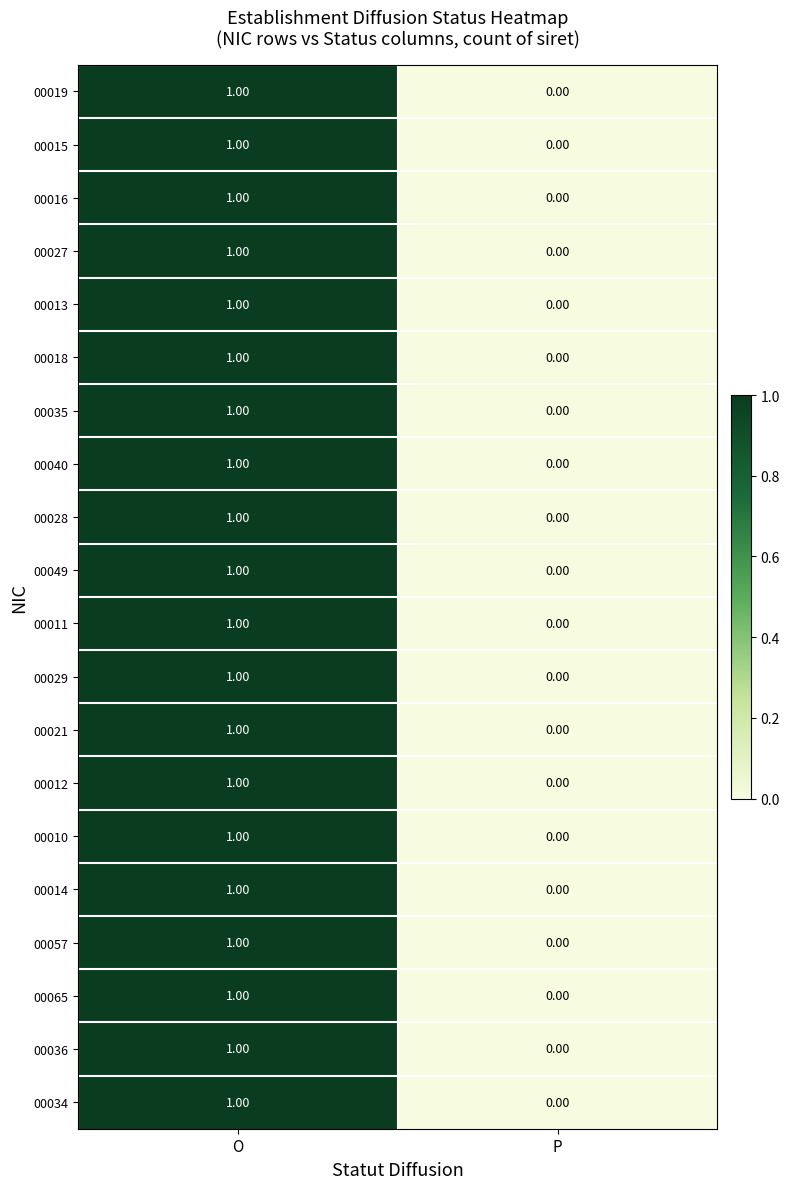

At which label is 00016 closest to 0?

P